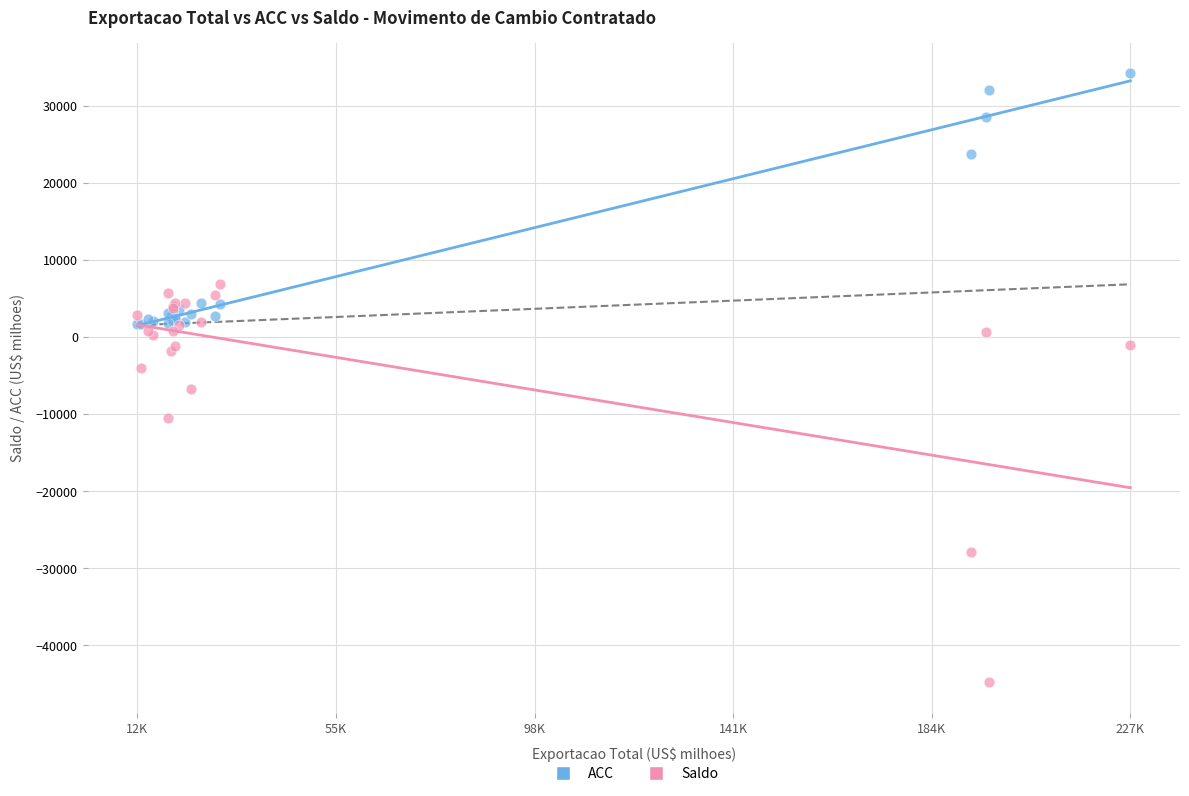

In the ACC series, what Y value is closest to 17906?

23745.4